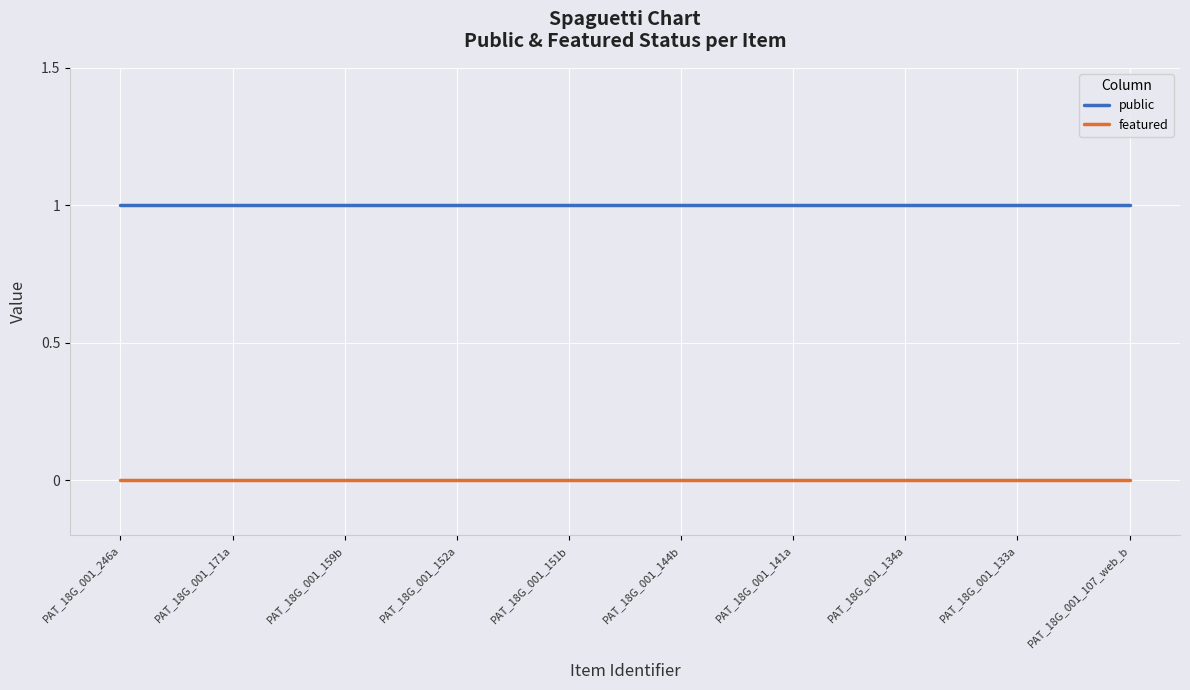

What is the total value across all series at PAT_18G_001_144b?

1